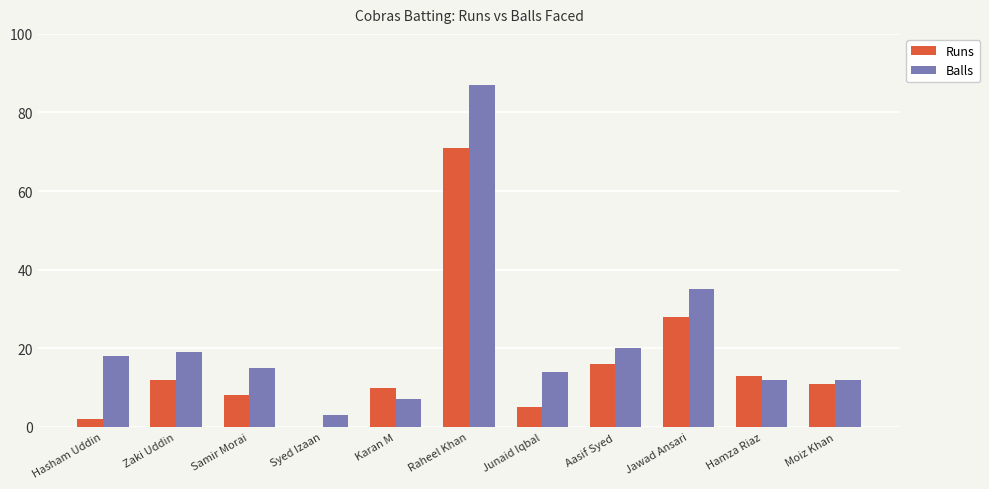

What are all the series names shown in the legend?

Runs, Balls